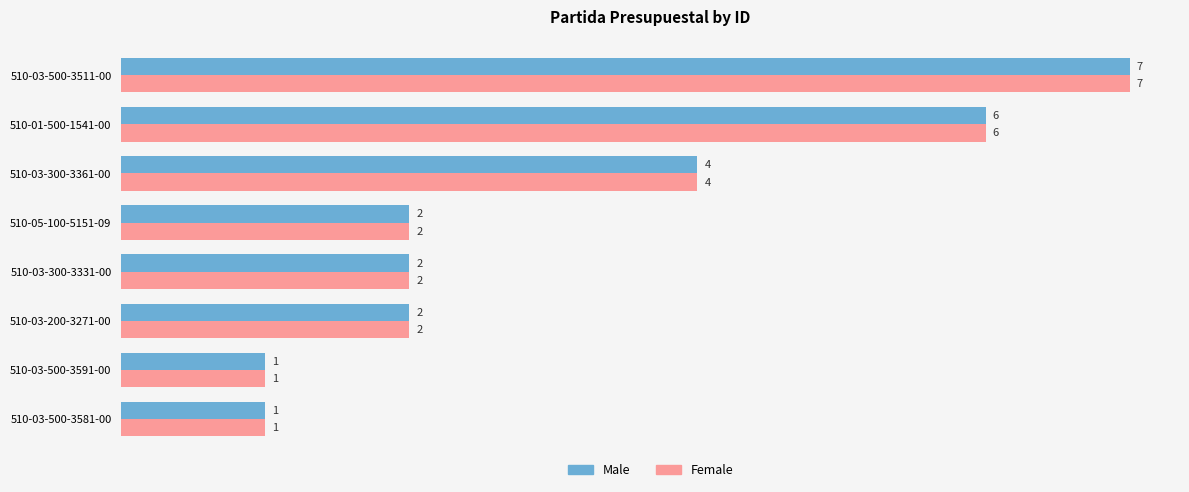

How many Male values are between 2 and 6?

5